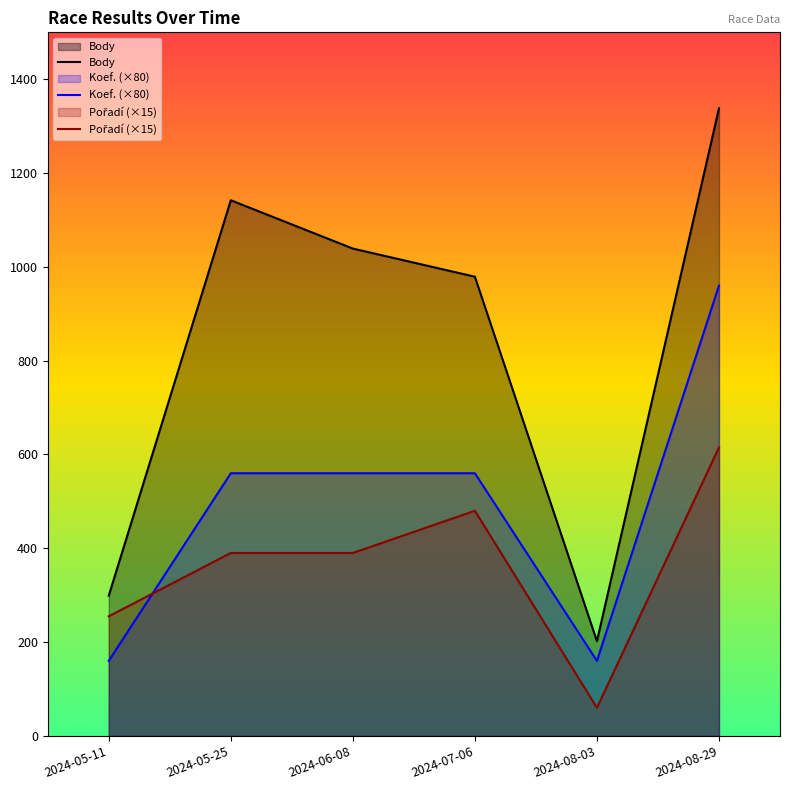

Is the value of Body at 2024-06-08 greater than the value of Pořadí (×15) at 2024-08-29?

Yes